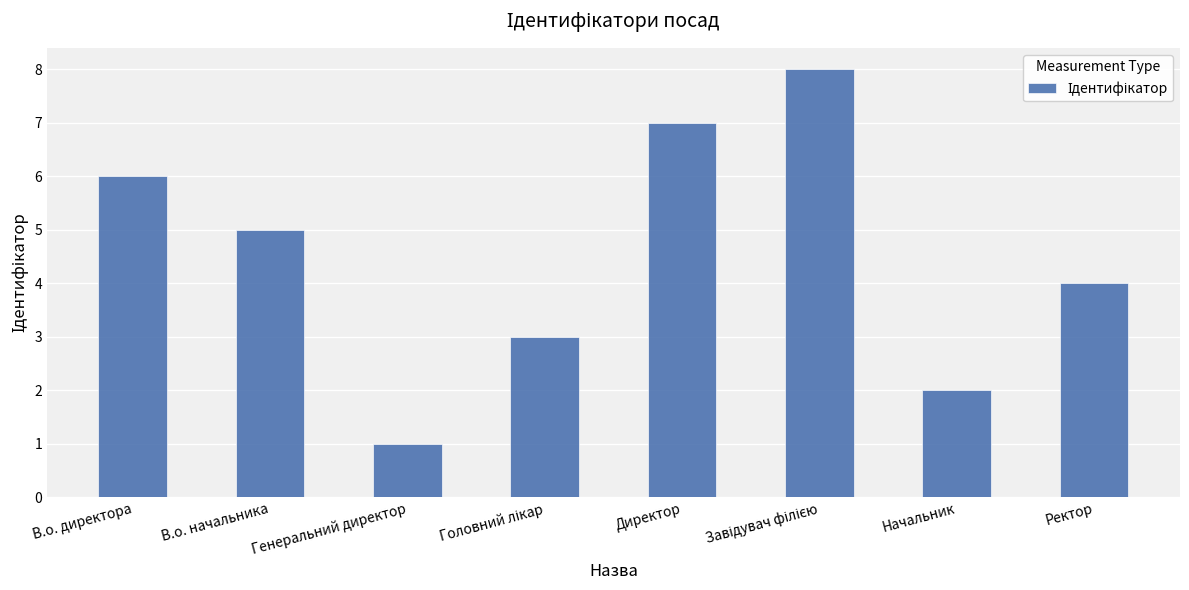

How many categories are shown in the chart?

8